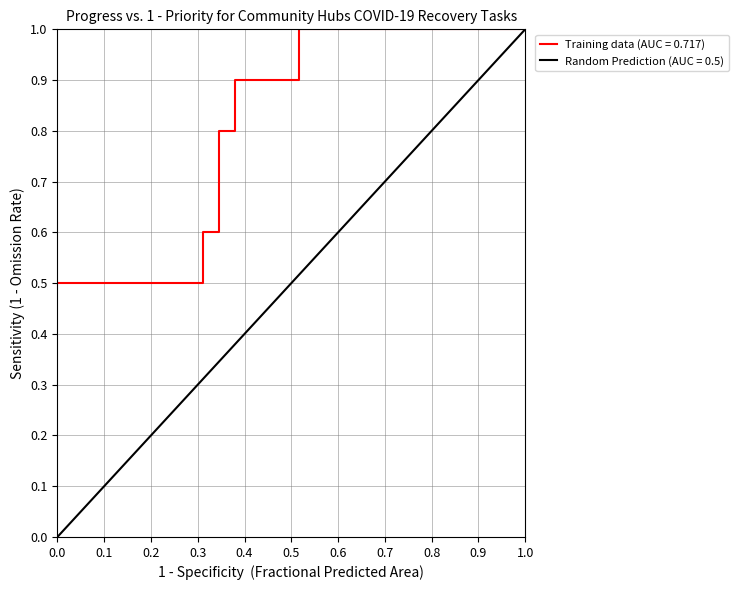

The value of Training data (AUC = 0.717) at 1.0 is 1.0. True or false?

True